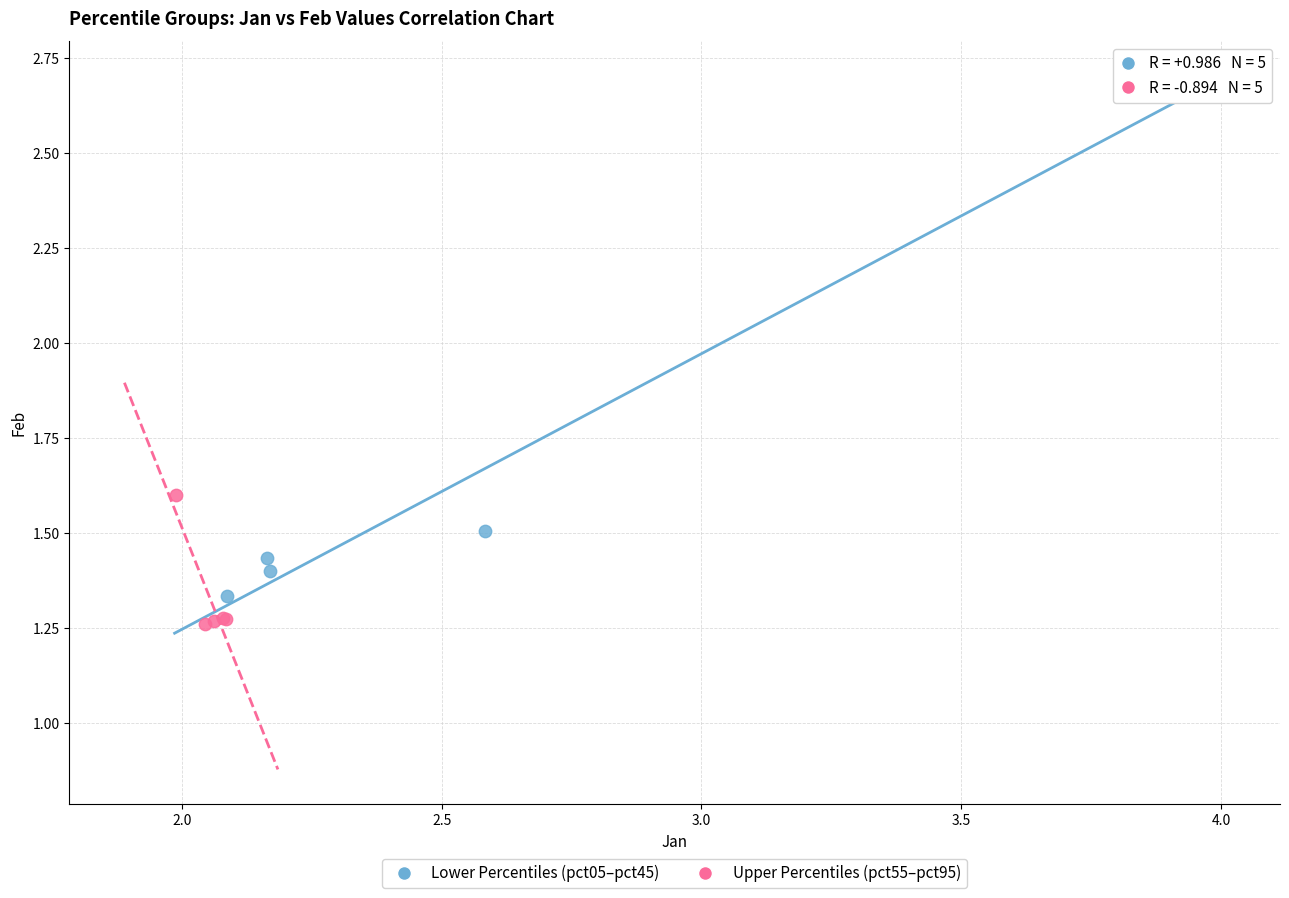

Which series has the largest Y range (max minus min)?

Lower Percentiles (pct05–pct45)